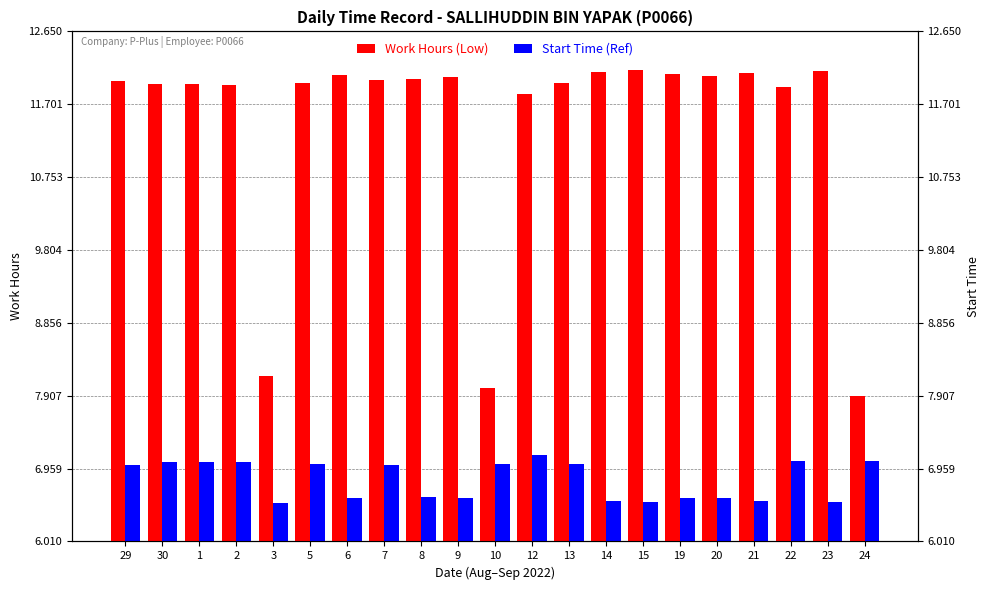

Reading right to left, transcribe all the data shown in this chart.

Work Hours (Low): 7.9	12.1	11.9	12.1	12.1	12.1	12.2	12.1	12.0	11.8	8.0	12.1	12.0	12.0	12.1	12.0	8.2	11.9	12.0	12.0	12.0
Start Time (Ref): 7.1	6.5	7.1	6.5	6.6	6.6	6.5	6.5	7.0	7.1	7.0	6.6	6.6	7.0	6.6	7.0	6.5	7.0	7.0	7.0	7.0